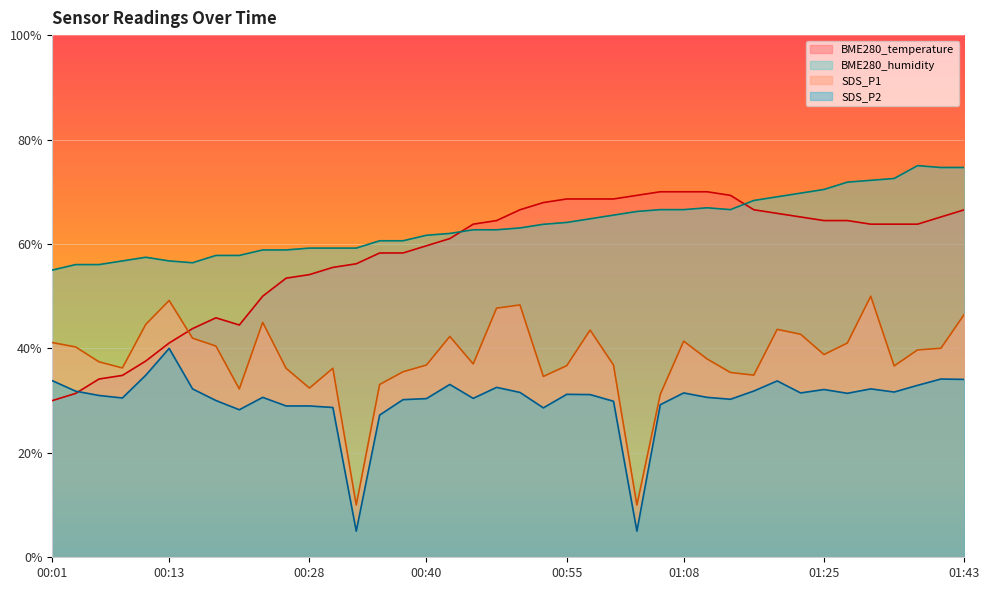

True or false: BME280_humidity and SDS_P1 cross at least once.

False